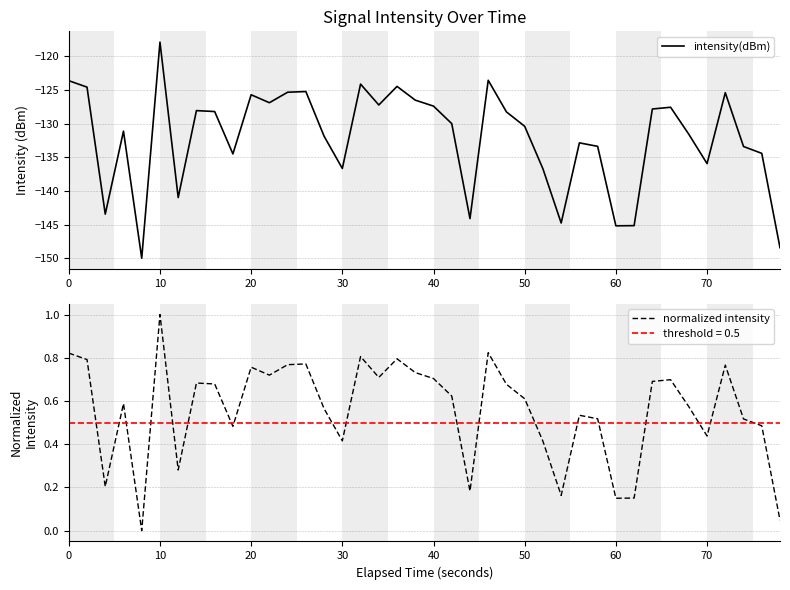

What is the maximum value for normalized intensity?

1.0